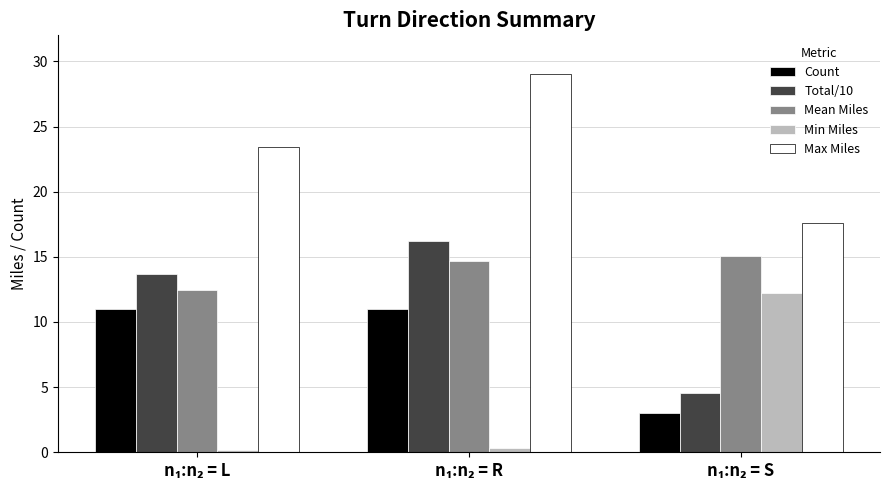

What is the greatest value displayed?

29.0